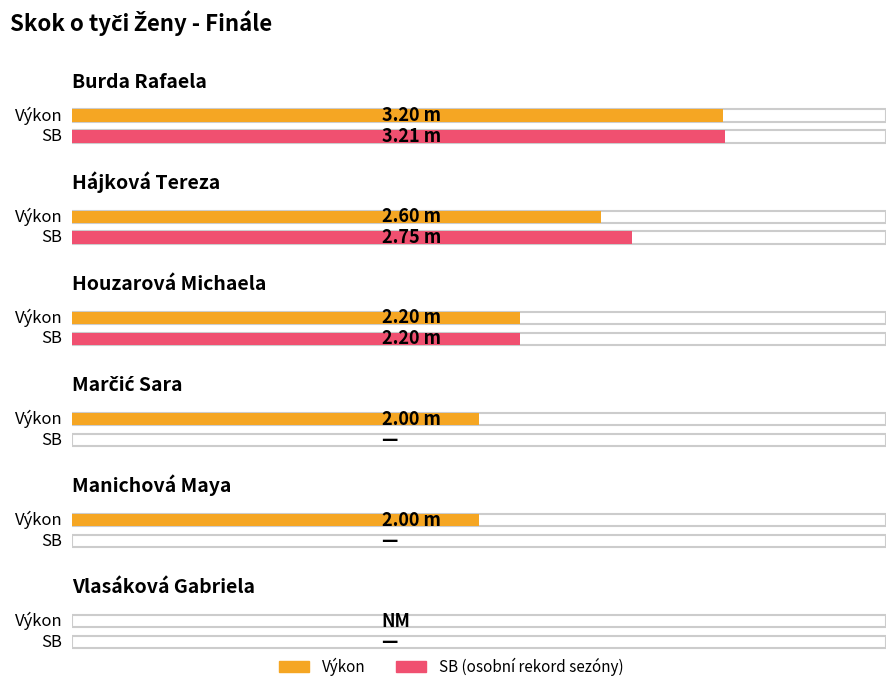

Which has a higher value, Vlasáková Gabriela or Marčić Sara?

Marčić Sara